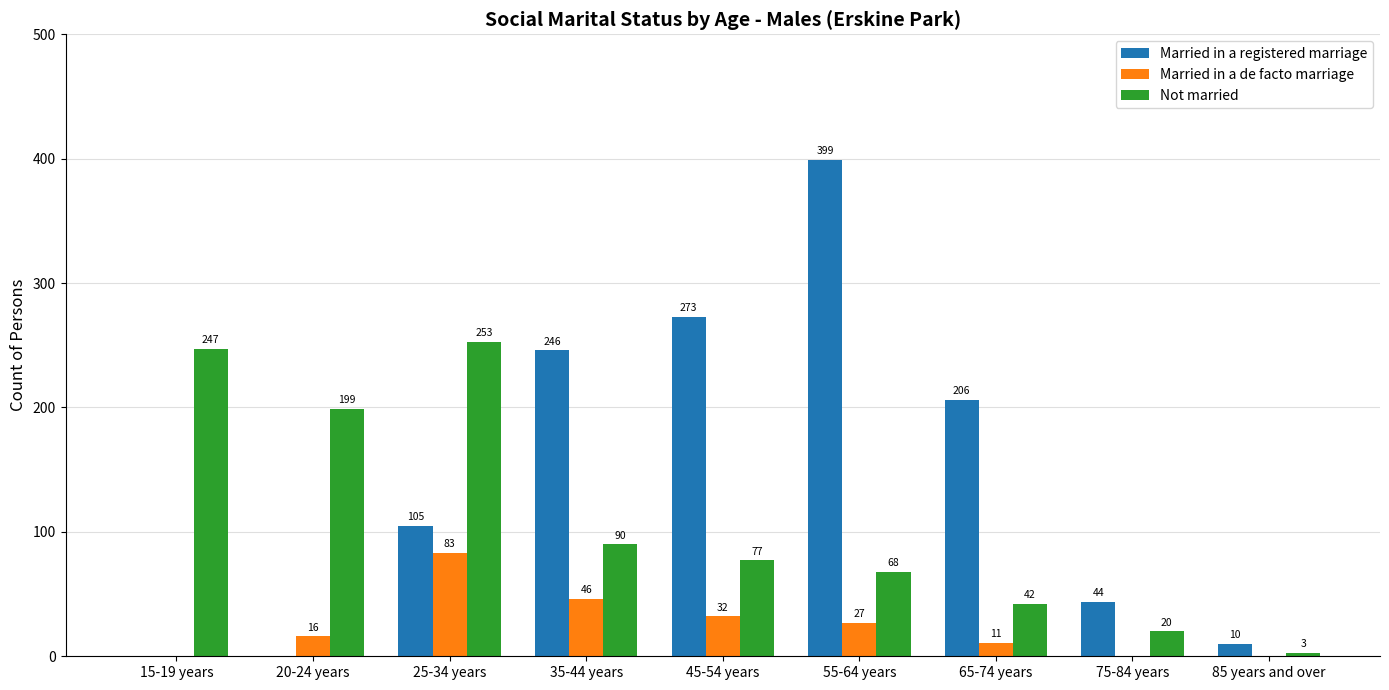

How many distinct data groups are displayed?

3